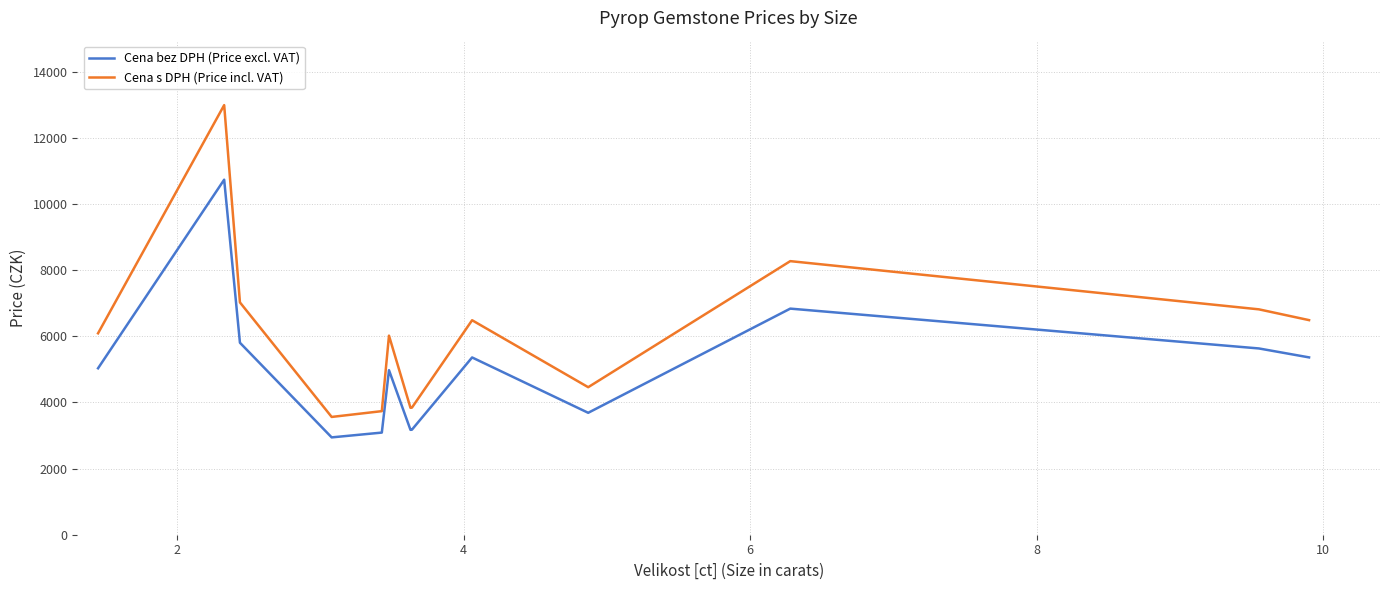

Is this an area chart (filled region under the line)?

No